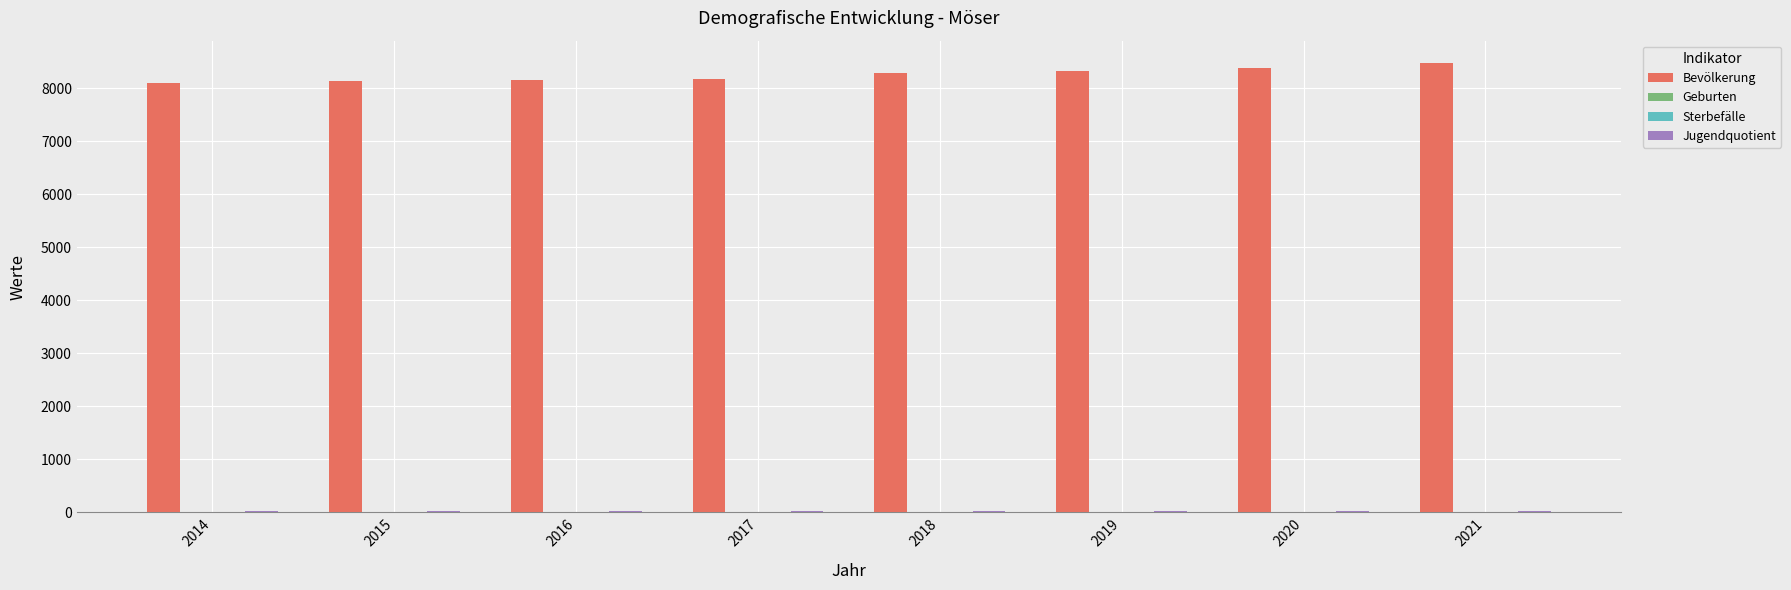

True or false: Bevölkerung has a value of 8147.0 at 2016.

True